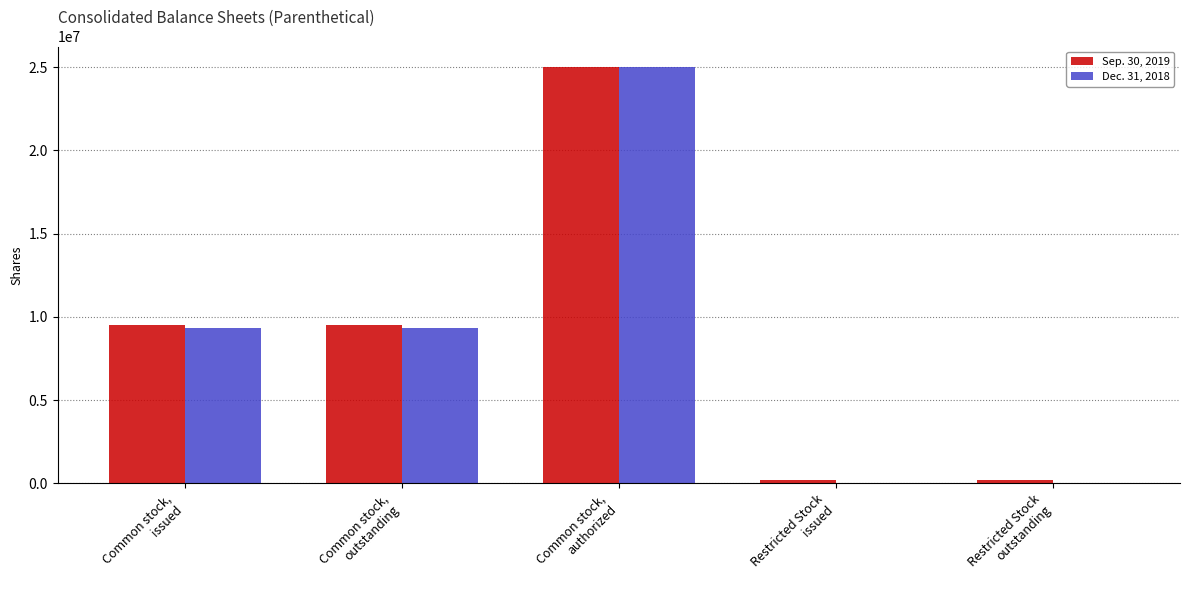

What are all the series names shown in the legend?

Sep. 30, 2019, Dec. 31, 2018